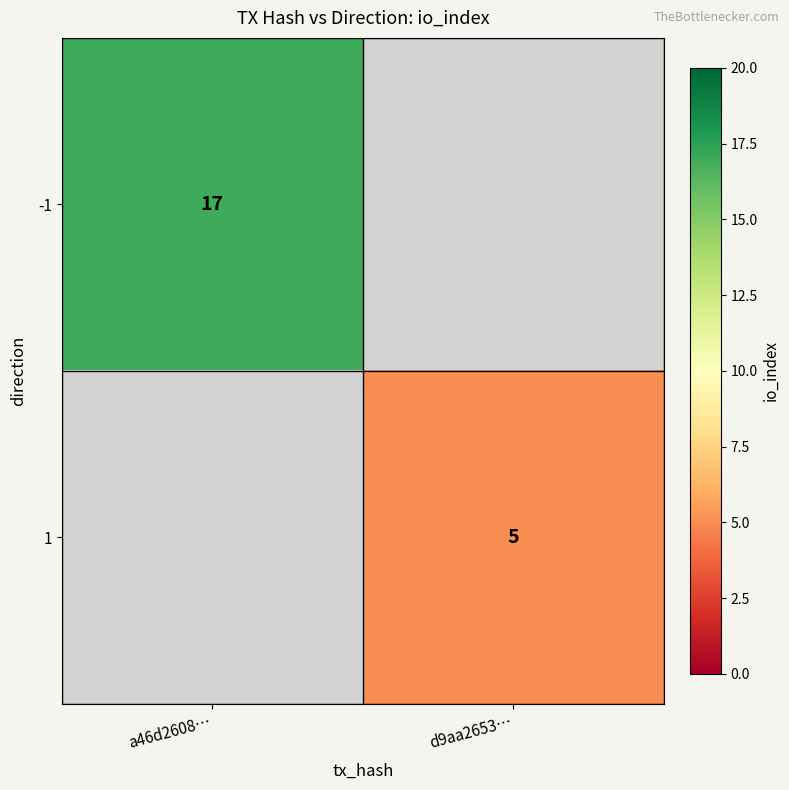

The -1 series shows 17 at a46d2608…. True or false?

True